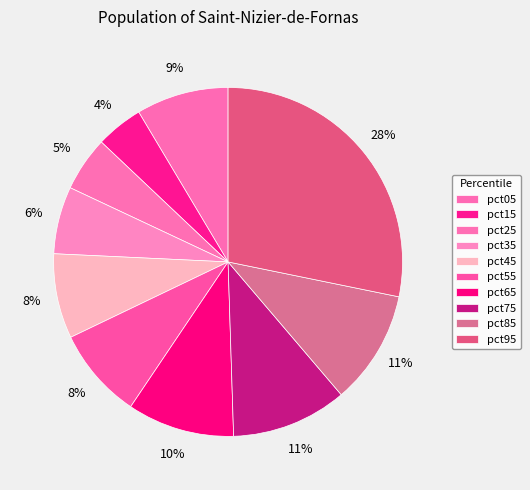

Count the number of slices in the pie.

10